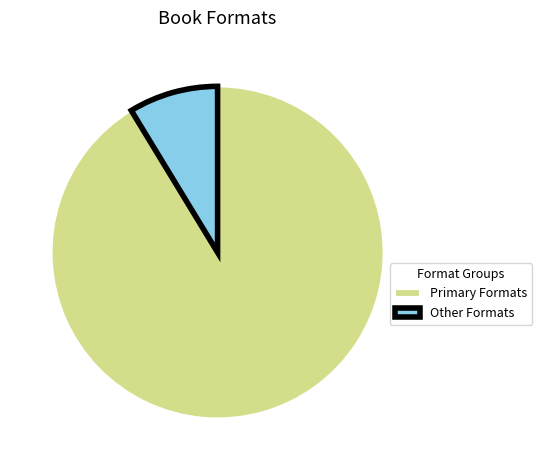

Approximately how many times larger is the value at Primary Formats compared to Other Formats?

10.5